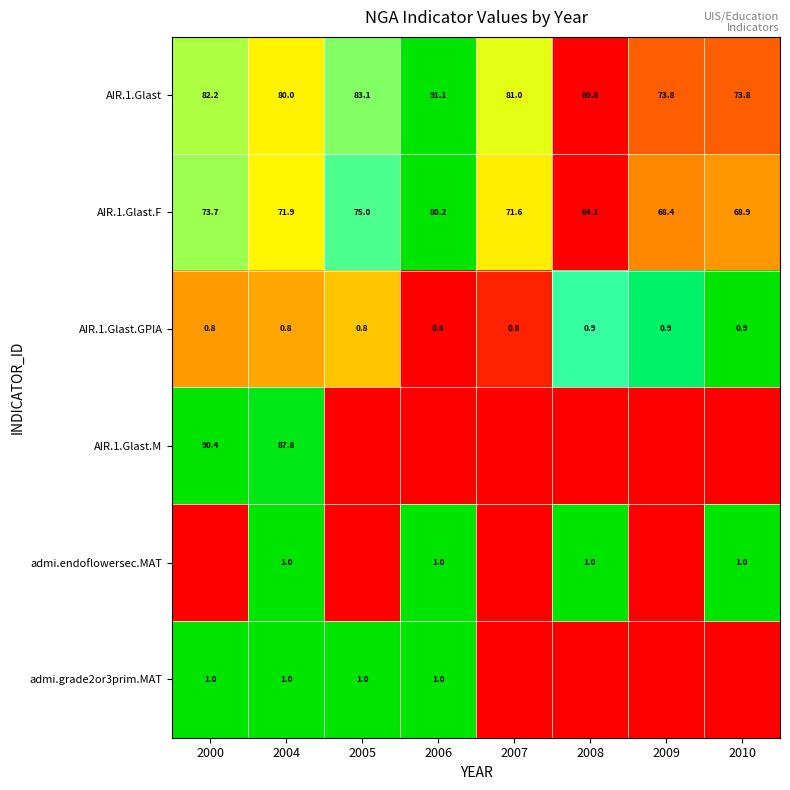

Is the value of admi.endoflowersec.MAT at 2010 greater than the value of AIR.1.Glast.GPIA at 2010?

Yes